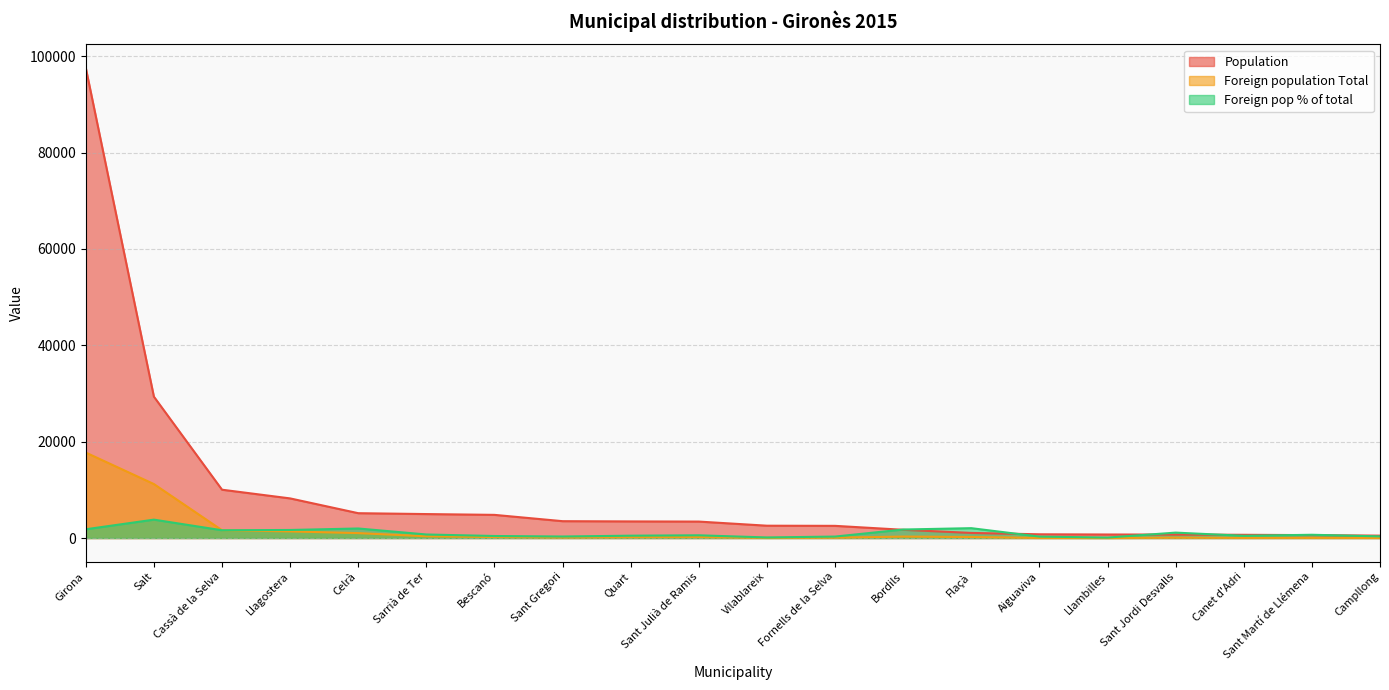

Is the value of Foreign population Total at Girona greater than the value of Foreign pop % of total at Sarrià de Ter?

Yes